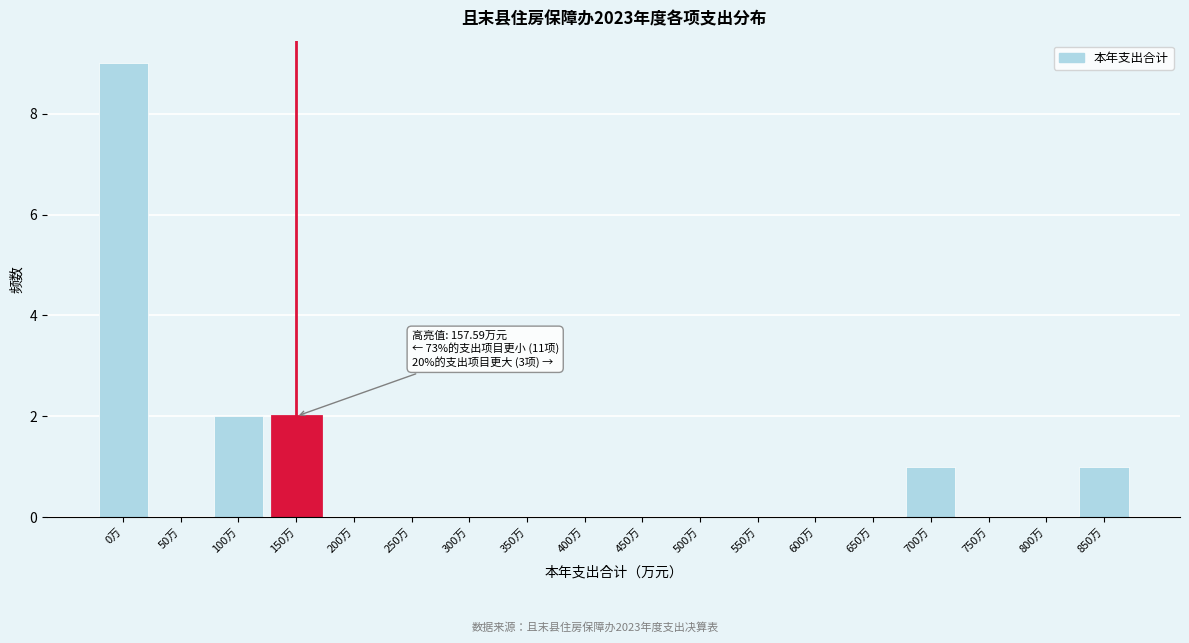

Reading left to right, transcribe all the data shown in this chart.

0万=9	50万=0	100万=2	150万=2	200万=0	250万=0	300万=0	350万=0	400万=0	450万=0	500万=0	550万=0	600万=0	650万=0	700万=1	750万=0	800万=0	850万=1